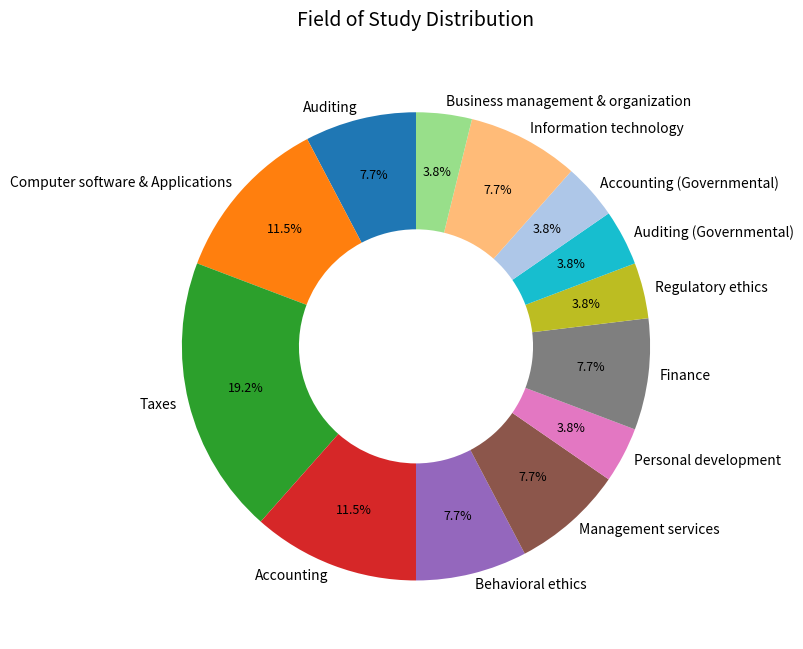

True or false: Information technology accounts for 20% of the total.

False